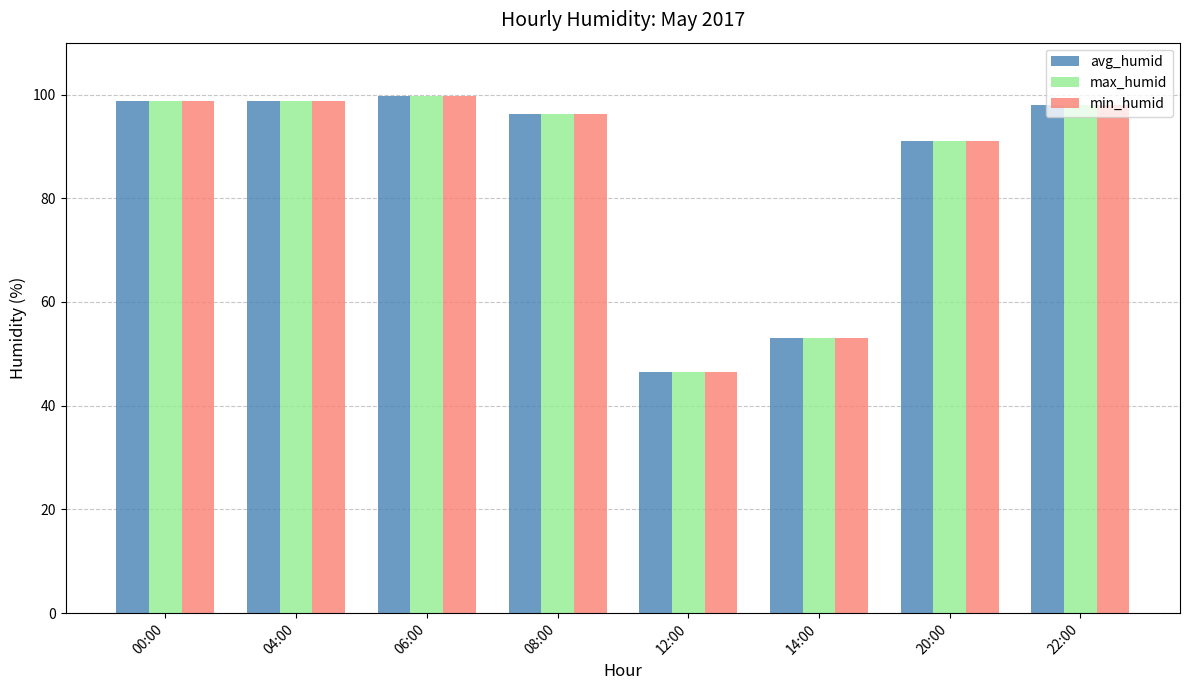

At how many categories does at least one series exceed 79?

6